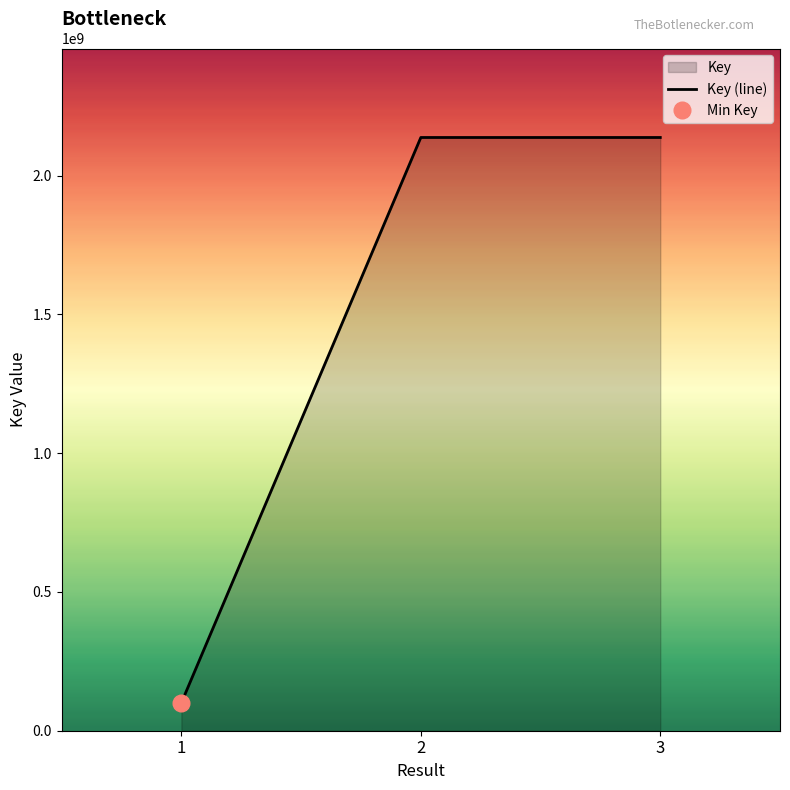

Which label corresponds to the largest value in the chart?

3